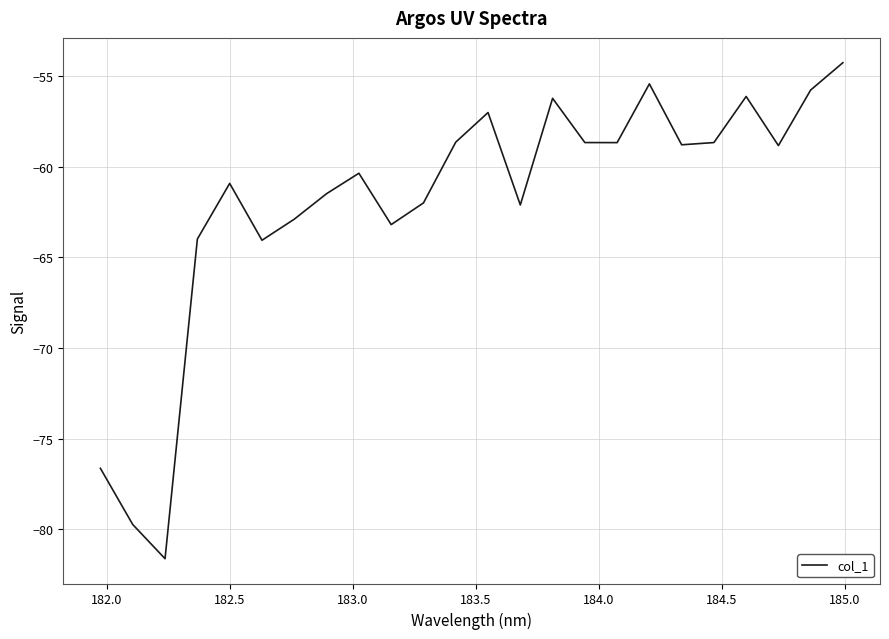

What is the minimum value shown in the chart?

-81.6